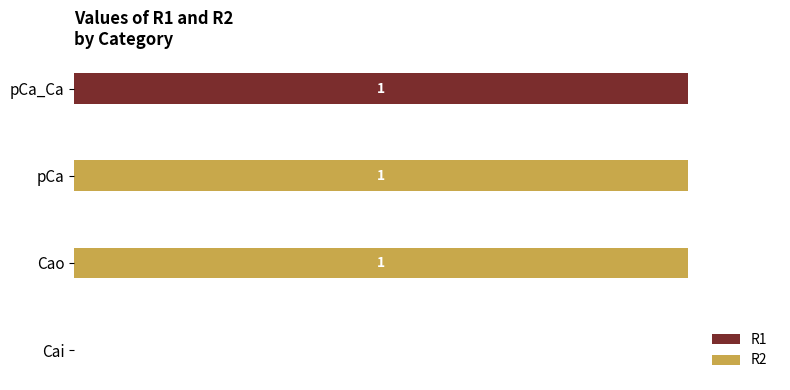

What are all the series names shown in the legend?

R1, R2